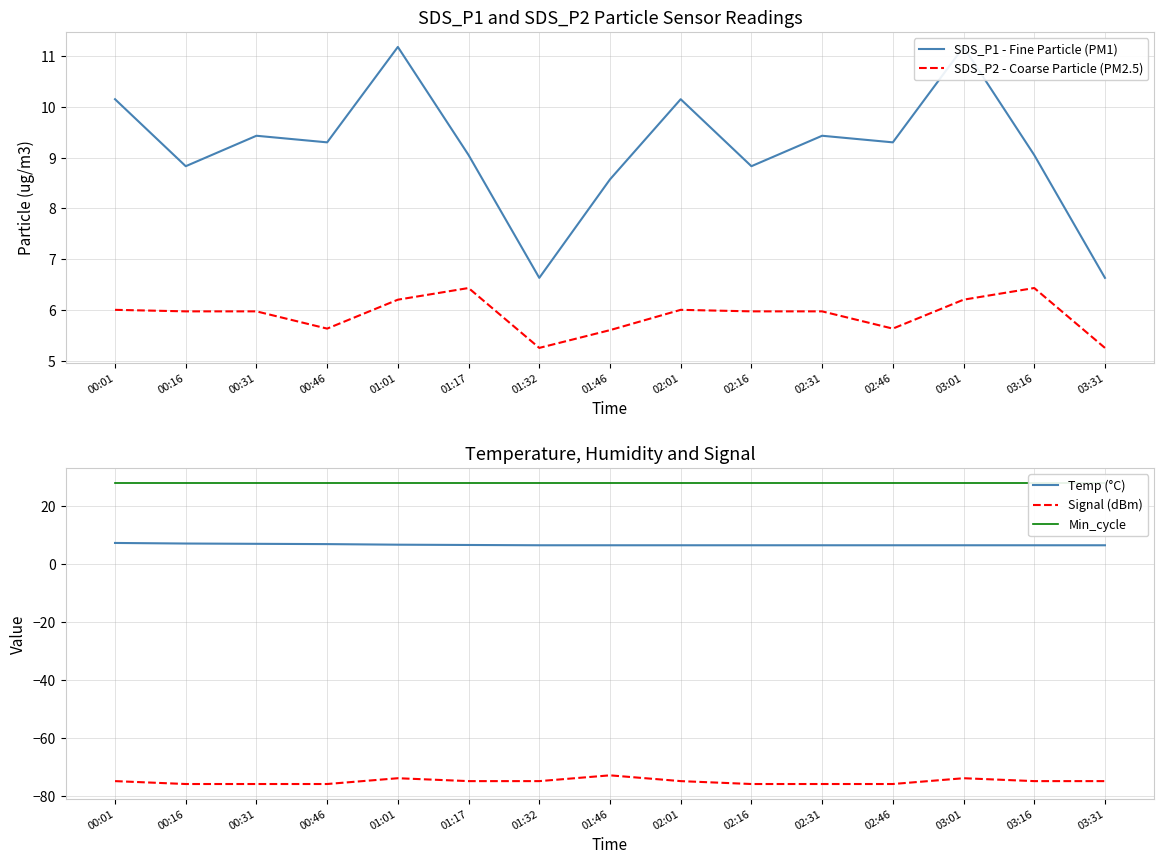

How many lines are shown in the chart?

5